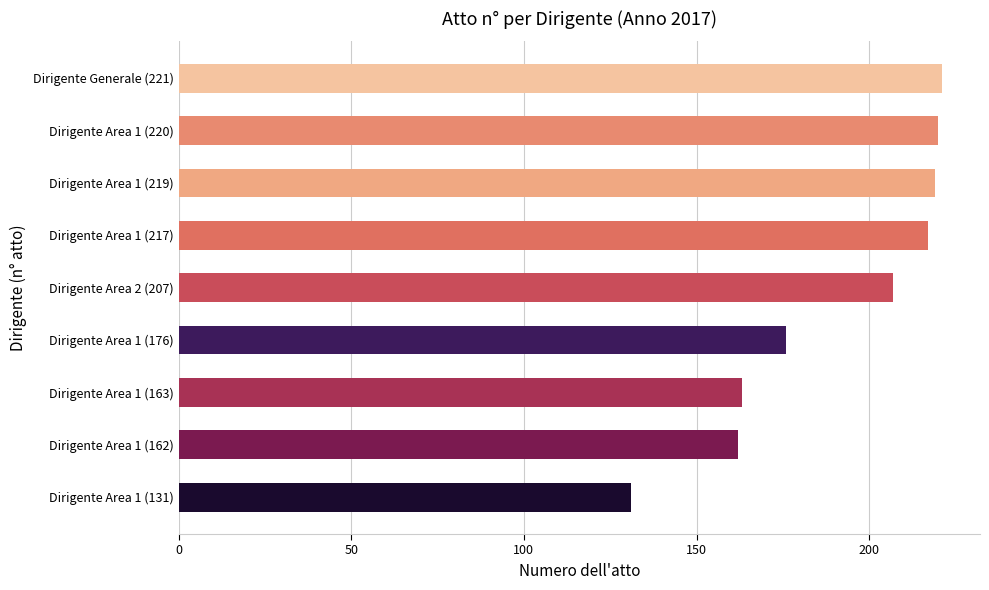

The value at Dirigente Area 1 (163) is 270. True or false?

False